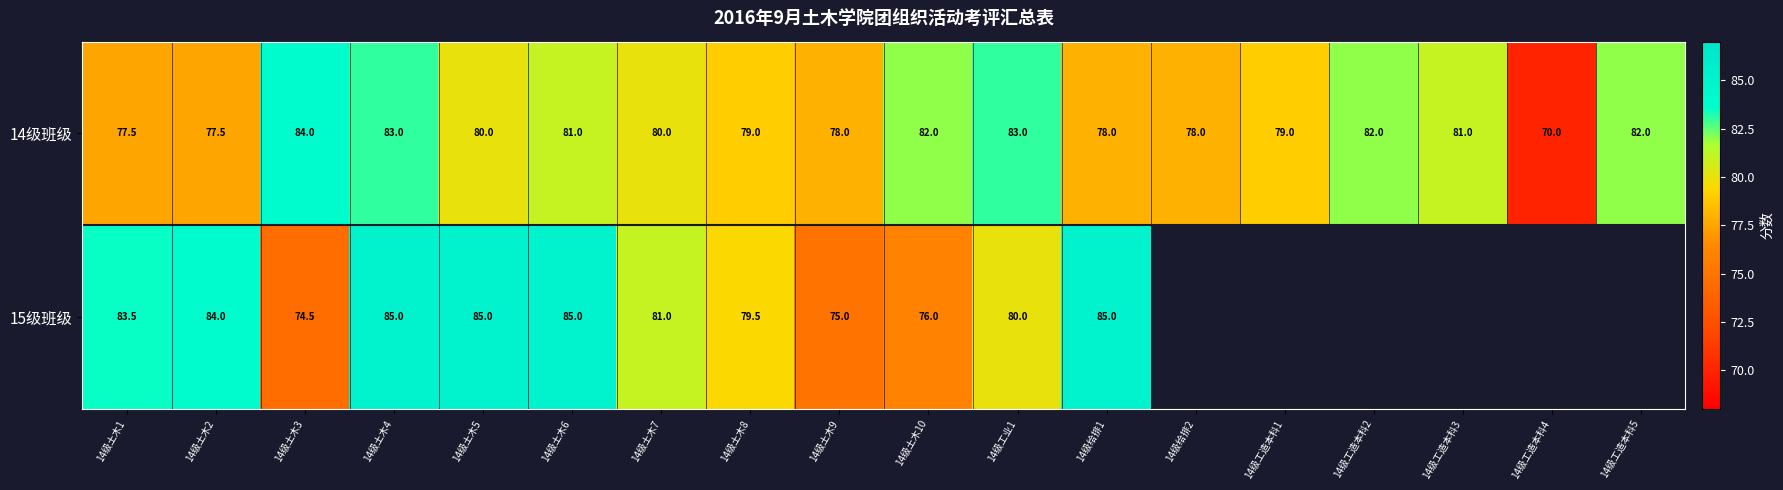

What is the smallest value displayed?

70.0